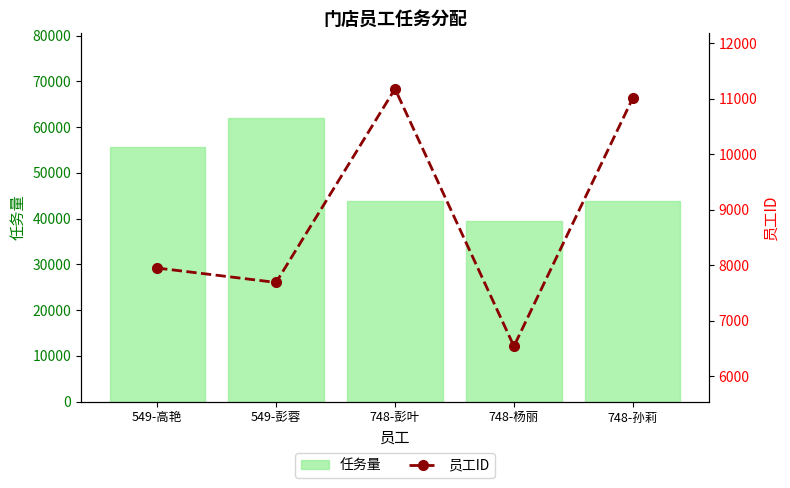

How many groups of bars are there?

5